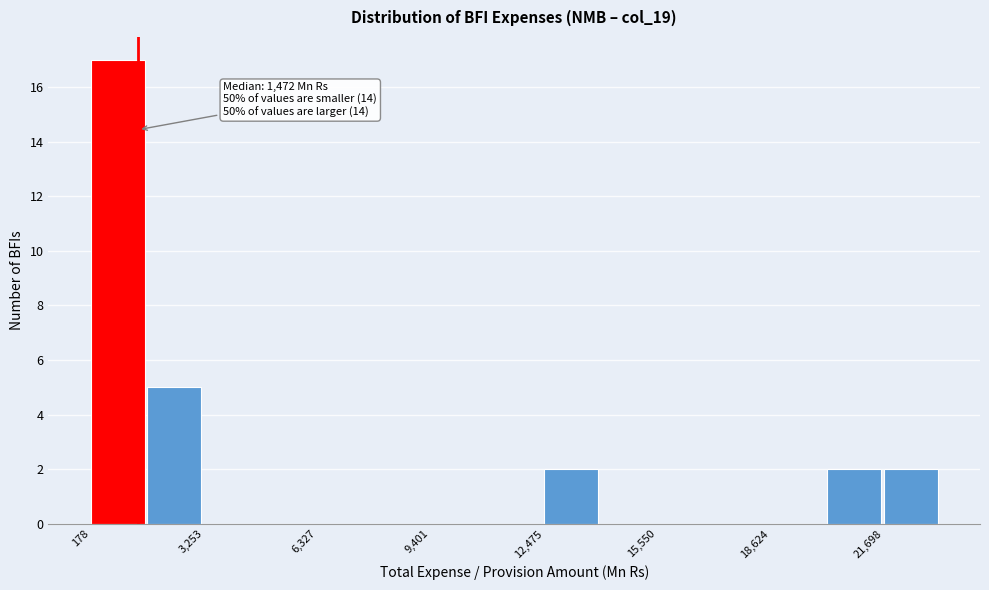

Around what value on the x-axis is the tallest bar? Give the approximate position of its centre, as read against the axis.

1000